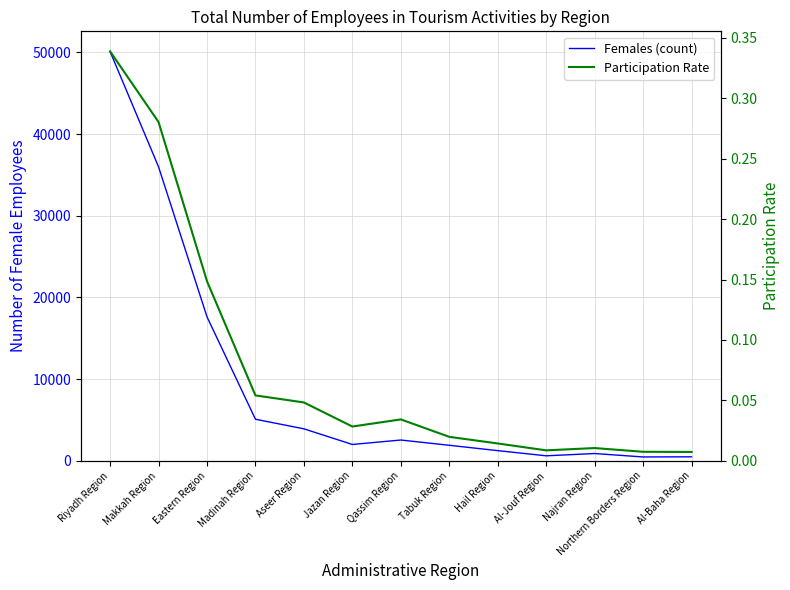

What is the label of the 6th point from the left?

Jazan Region